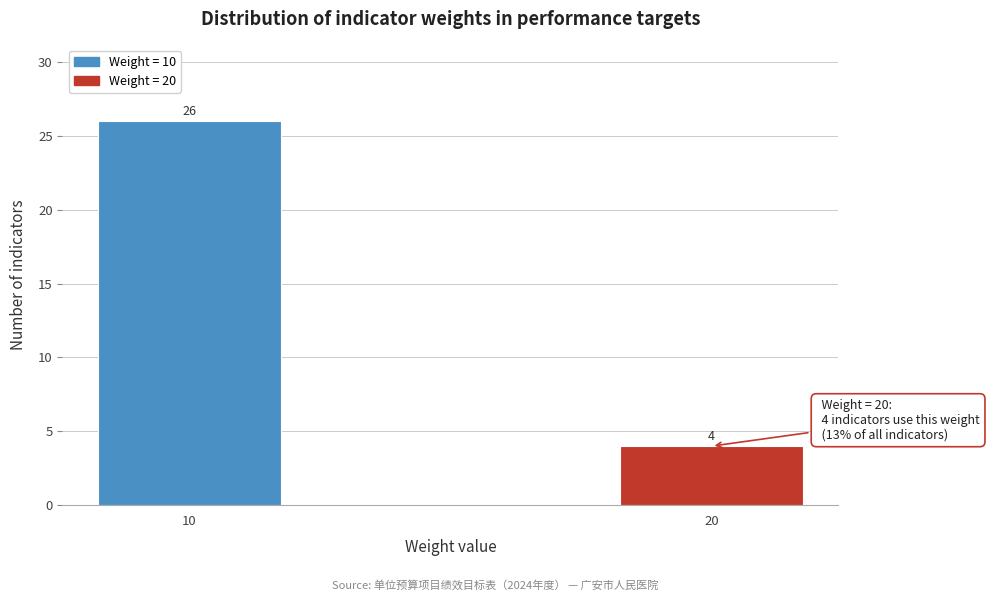

Reading left to right, extract all data points from this chart.

26	4